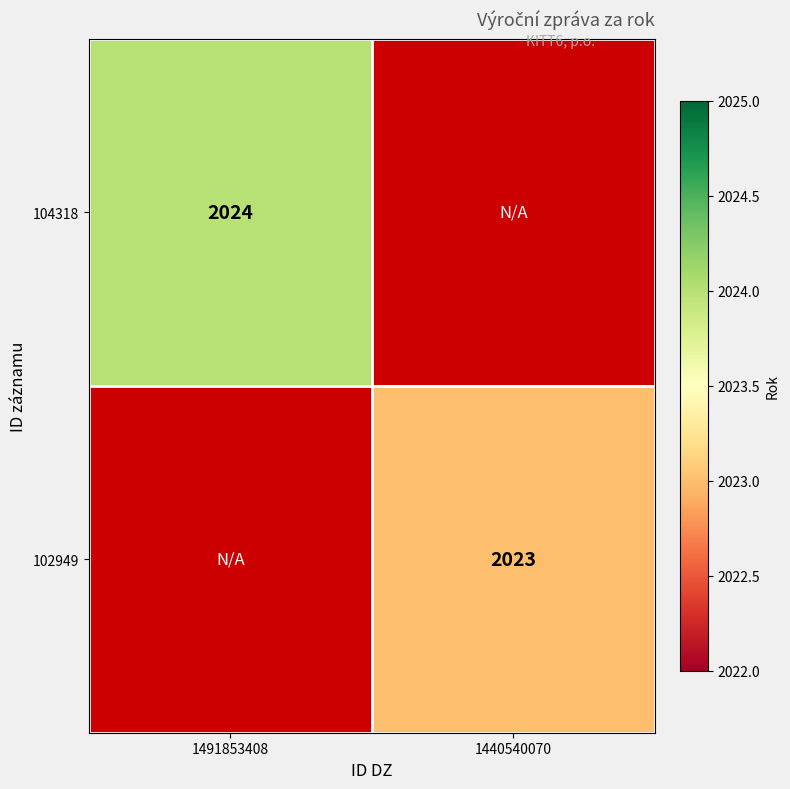

The 102949 series shows 2023 at 1440540070. True or false?

True